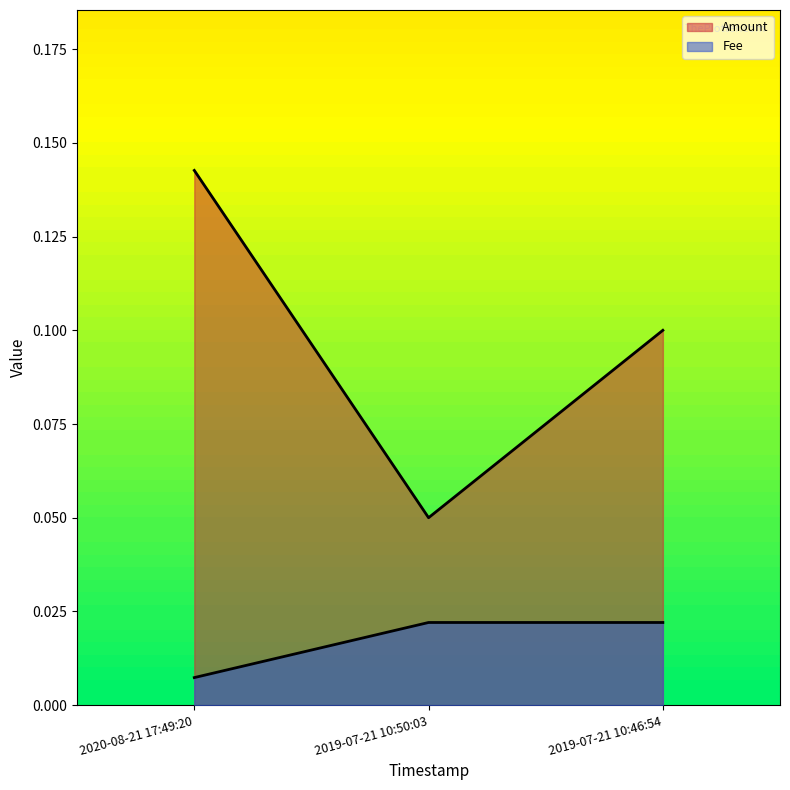

Which has a higher value, 2019-07-21 10:46:54 or 2019-07-21 10:50:03?

2019-07-21 10:46:54